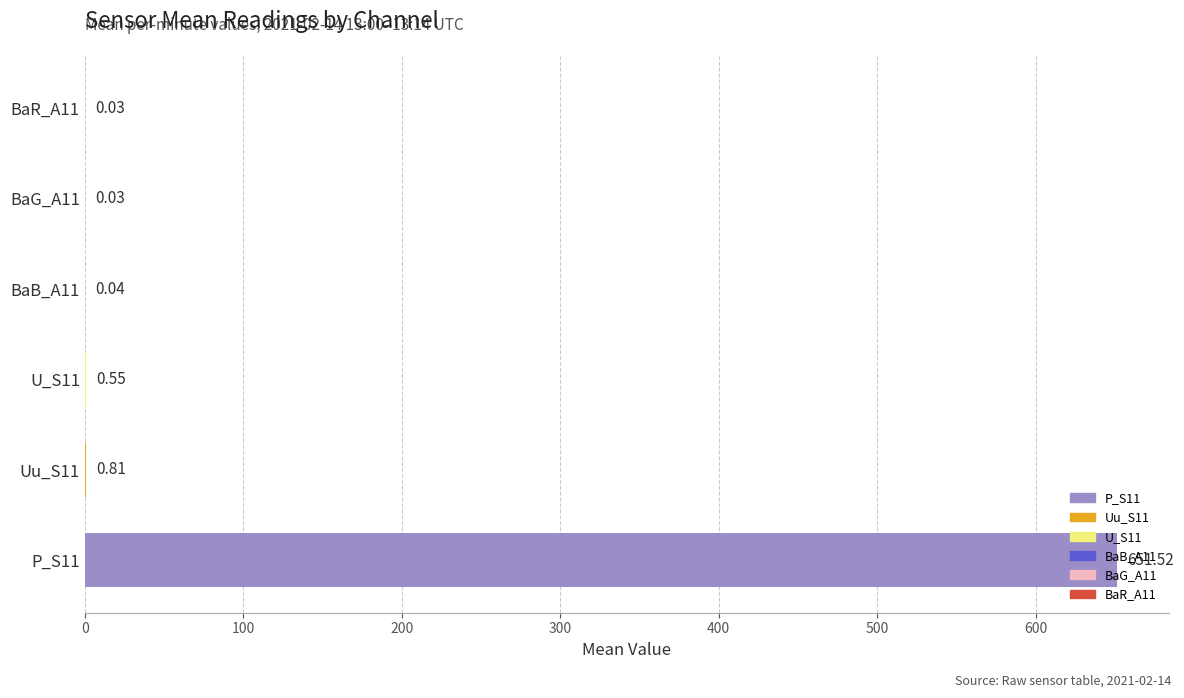

What is the change in value from Uu_S11 to BaG_A11?

-0.8